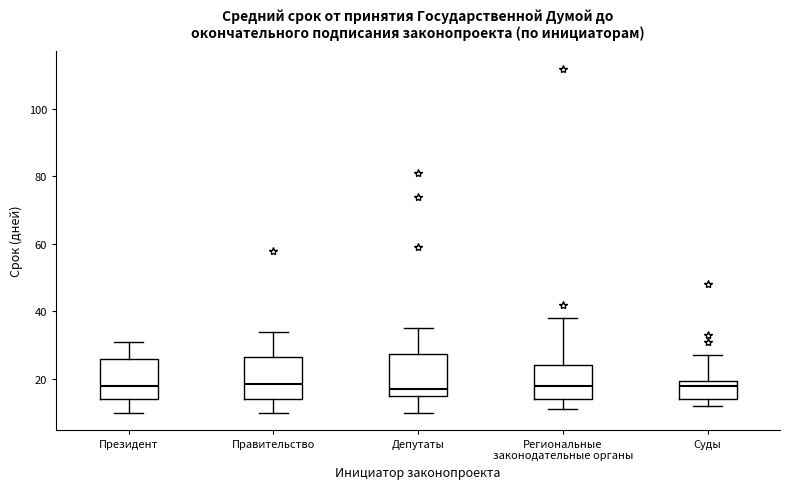

Where does the median line of the box for Депутаты sit on the y-axis? The values are not printed on the chart, so give them approximately, as read against the axis.

18